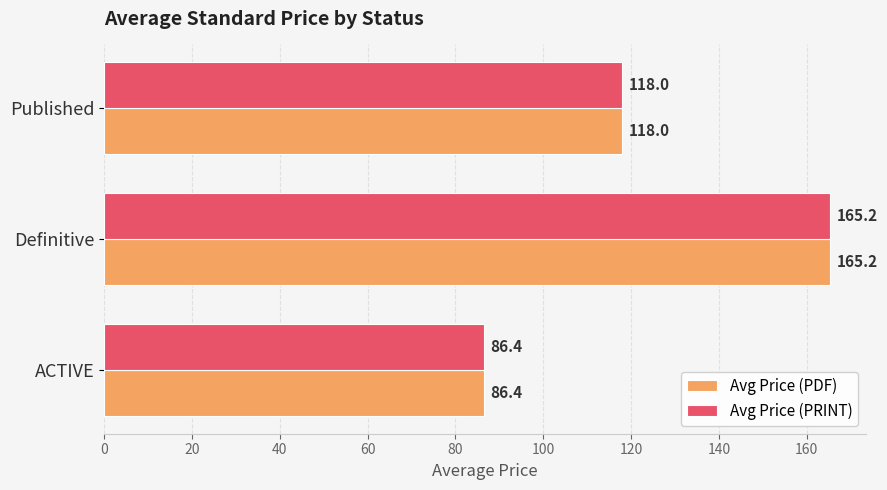

At how many categories does at least one series exceed 116?

2